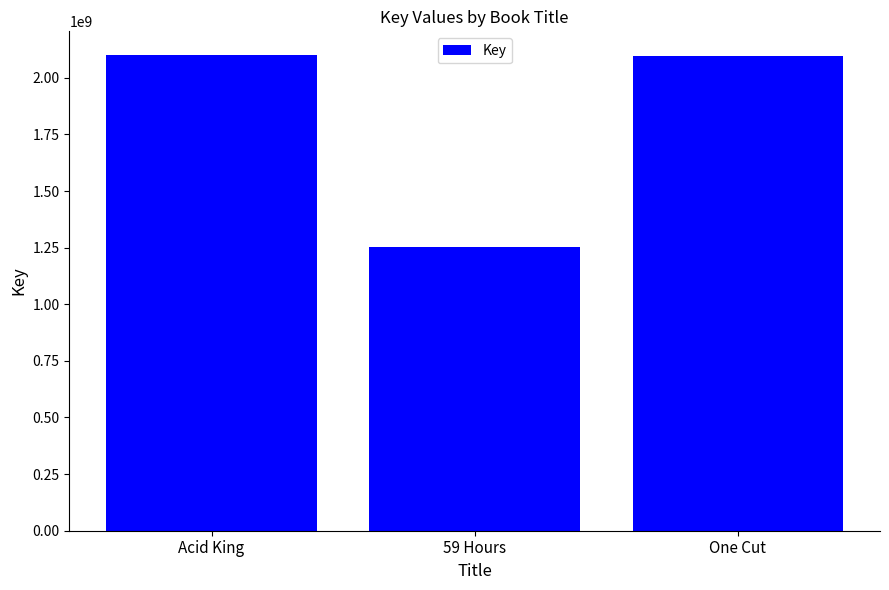

Where is the data nearest to the value 1676564472?

One Cut